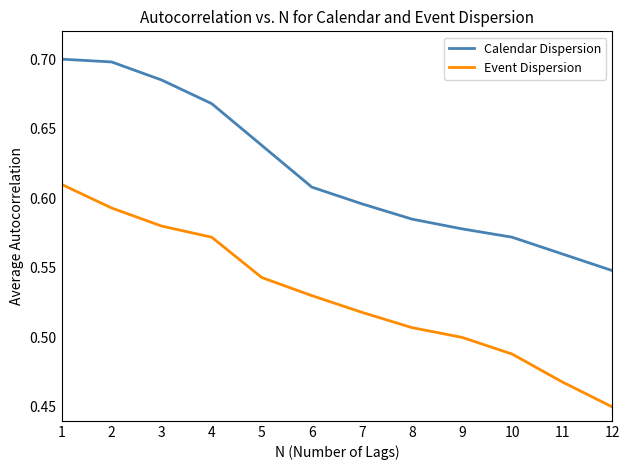

Which series has the largest total across all categories?

Calendar Dispersion